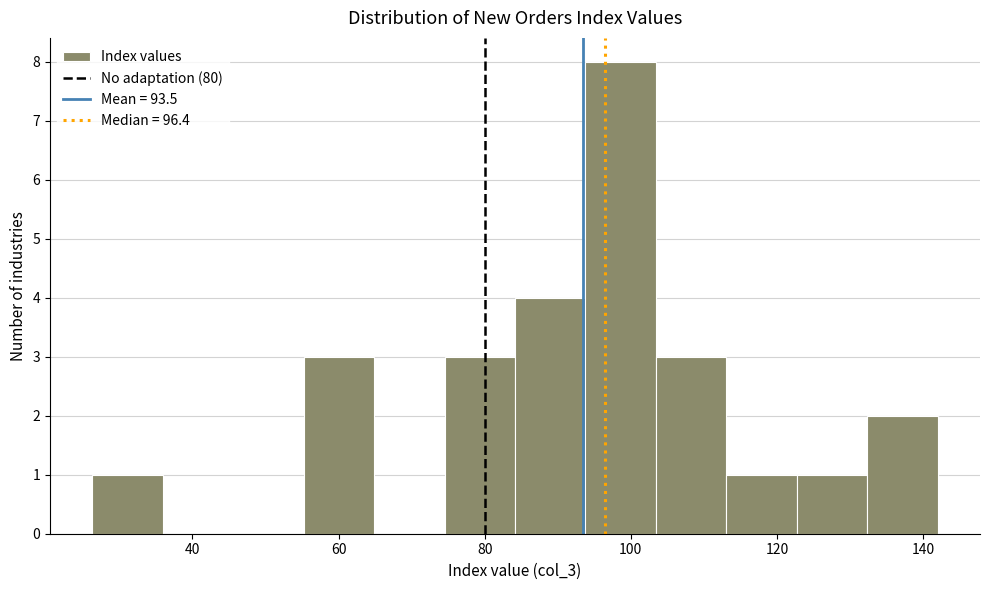

Reading left to right, transcribe this chart: for each bar, give the range it covers on the x-axis and its height. Neither the bar edges nor the heights are printed on the chart, so give them approximately, as read against the axes.

26 to 36: 1
36 to 46: 0
46 to 56: 0
56 to 64: 3
64 to 74: 0
74 to 84: 3
84 to 94: 4
94 to 104: 8
104 to 114: 3
114 to 122: 1
122 to 132: 1
132 to 142: 2